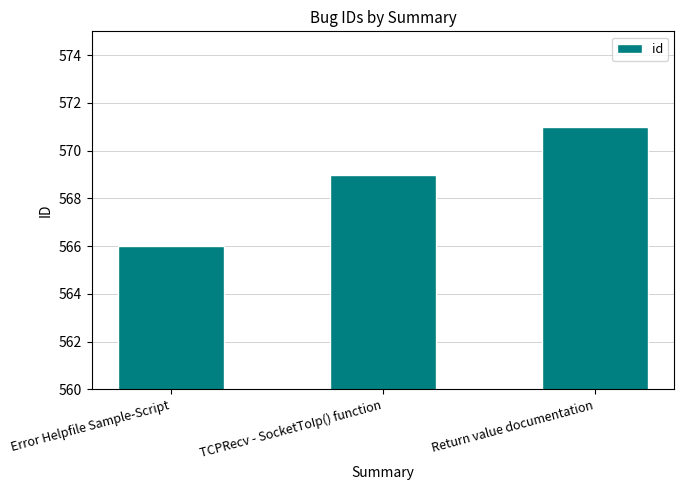

What is the value of the 2nd bar from the left?

569